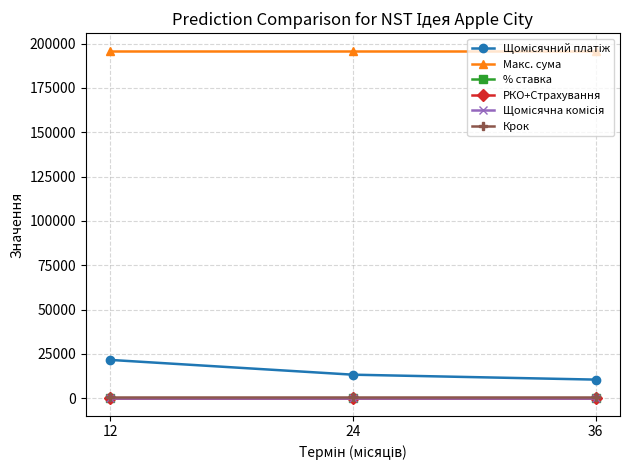

At how many categories does at least one series exceed 132395?

3